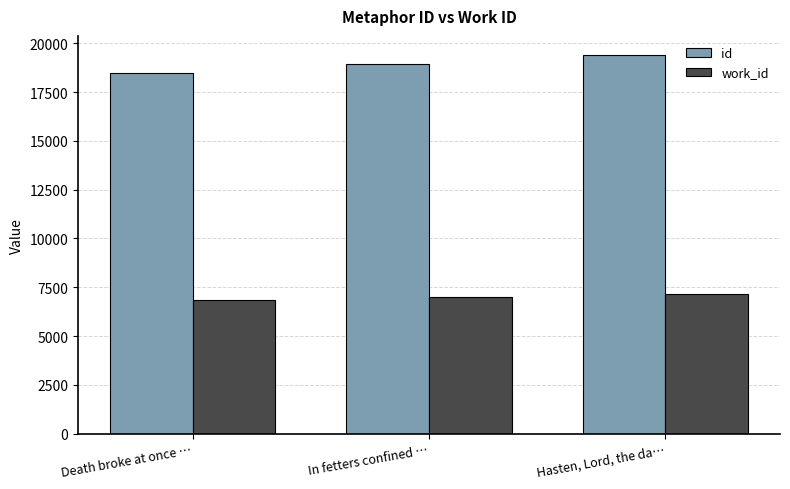

What is the difference between the highest and lowest values at Hasten, Lord, the da…?

12260